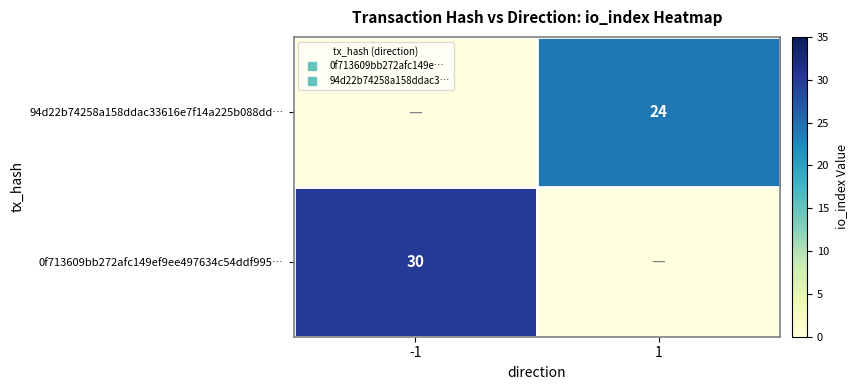

What is the difference between the highest and lowest values at 1?

24